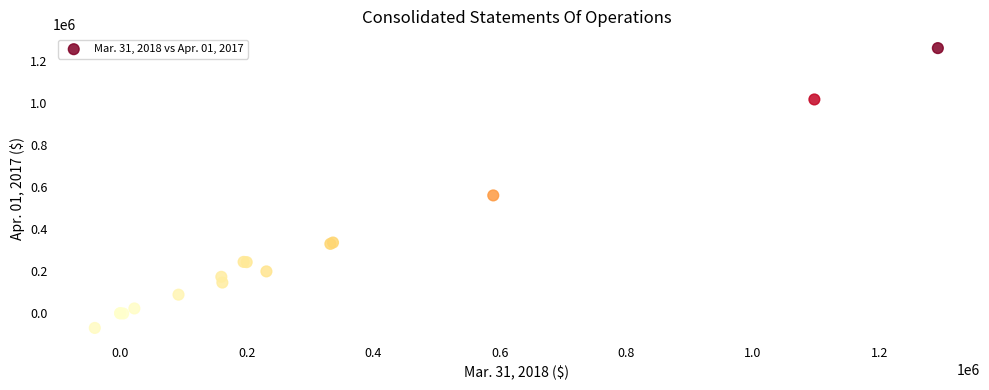

What Y value in the scatter plot is closest to 595344?

560200.0